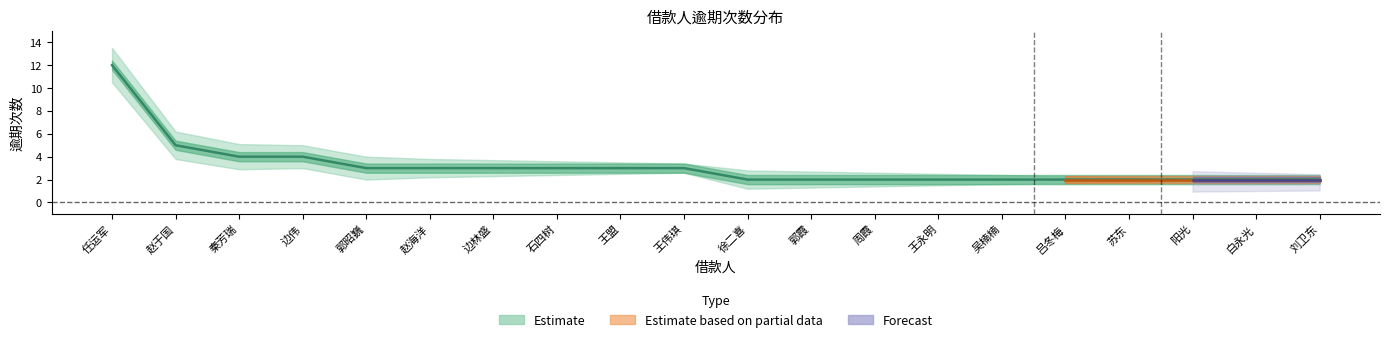

True or false: there are more than 1 points higher than both neighbors.

False